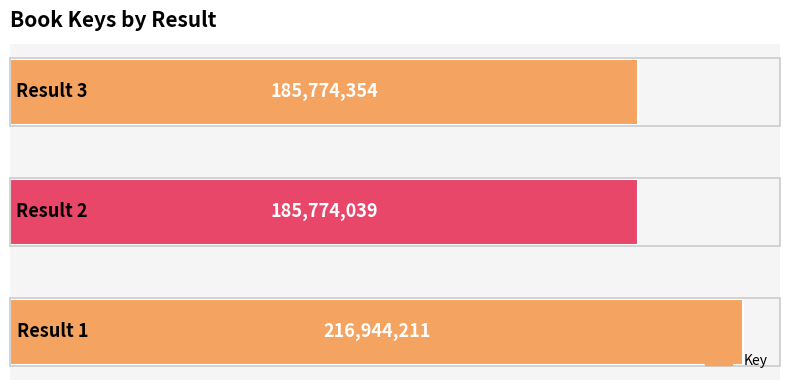

What is the smallest value displayed?

185774039